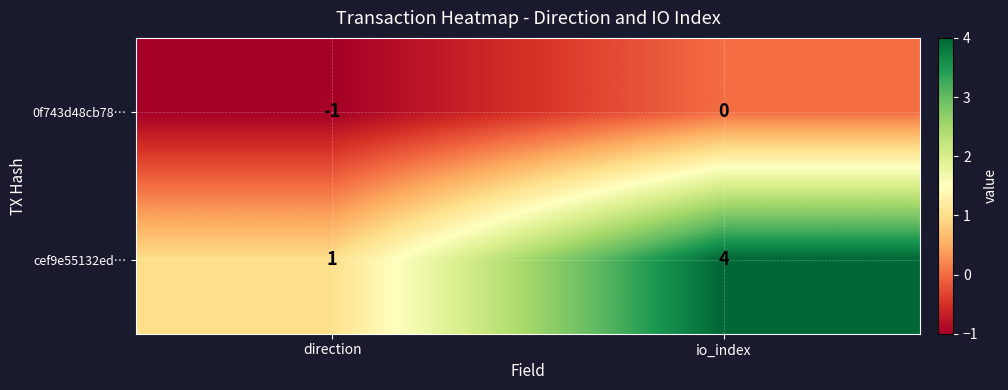

Reading right to left, what are all the values shown in this chart?

0f743d48cb78…: 0	-1
cef9e55132ed…: 4	1